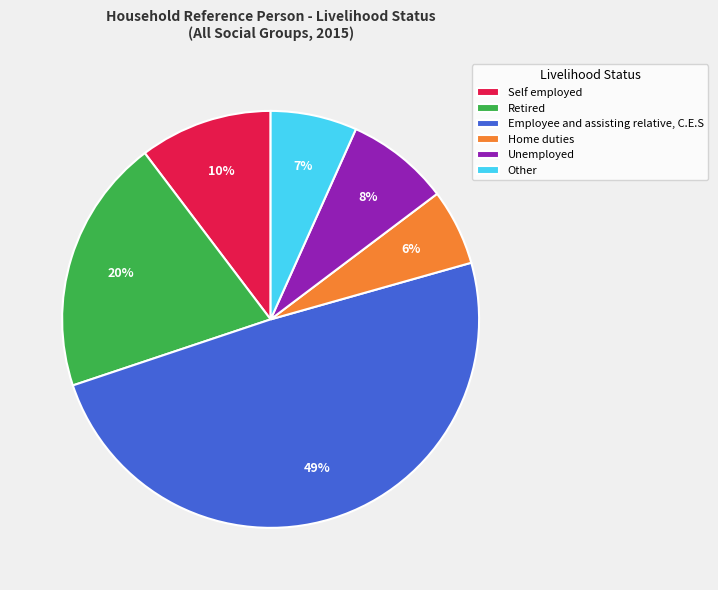

Approximately how many times larger is the value at Self employed compared to Retired?

0.5